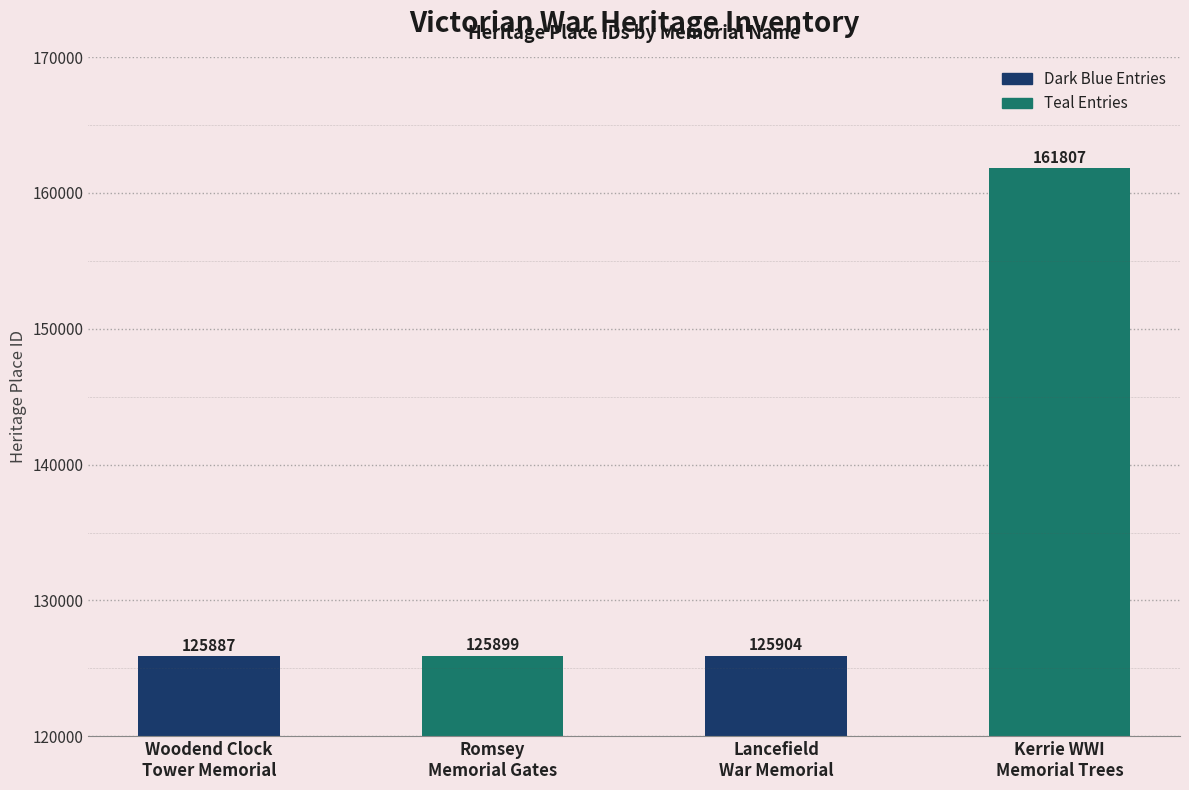

Does the chart contain any negative values?

No